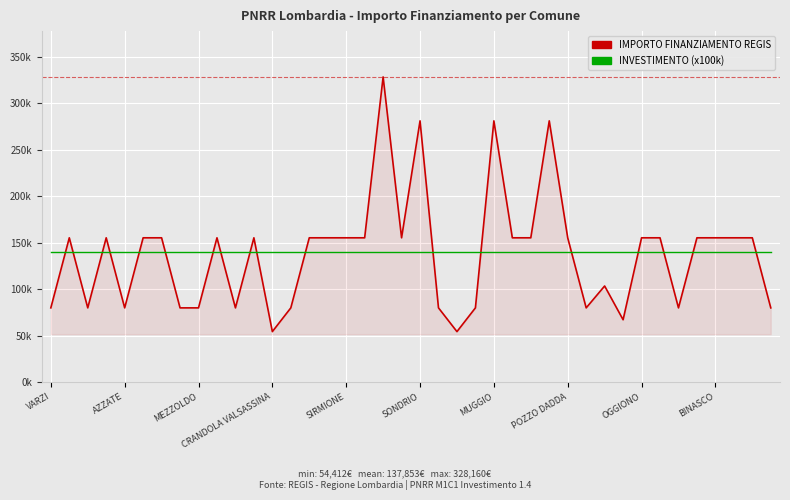

Does the chart display data point markers on the line(s)?

No